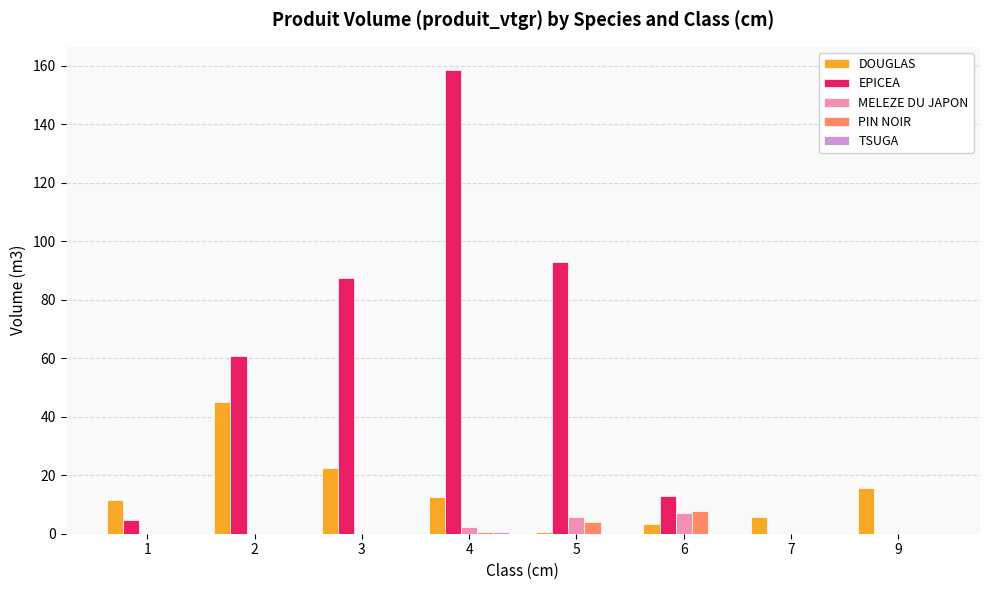

What is the total value across all series at 2?

106.0